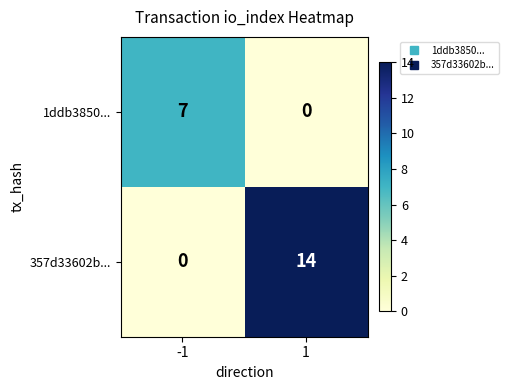

What is the maximum value shown in the chart?

14